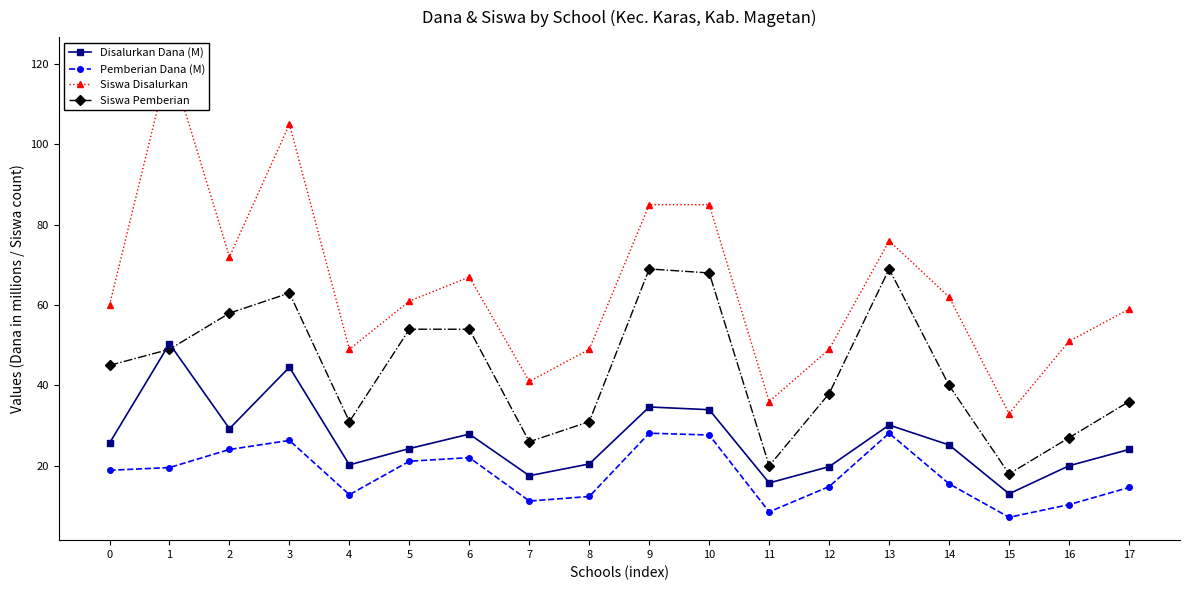

Which label corresponds to the smallest value in the chart?

15